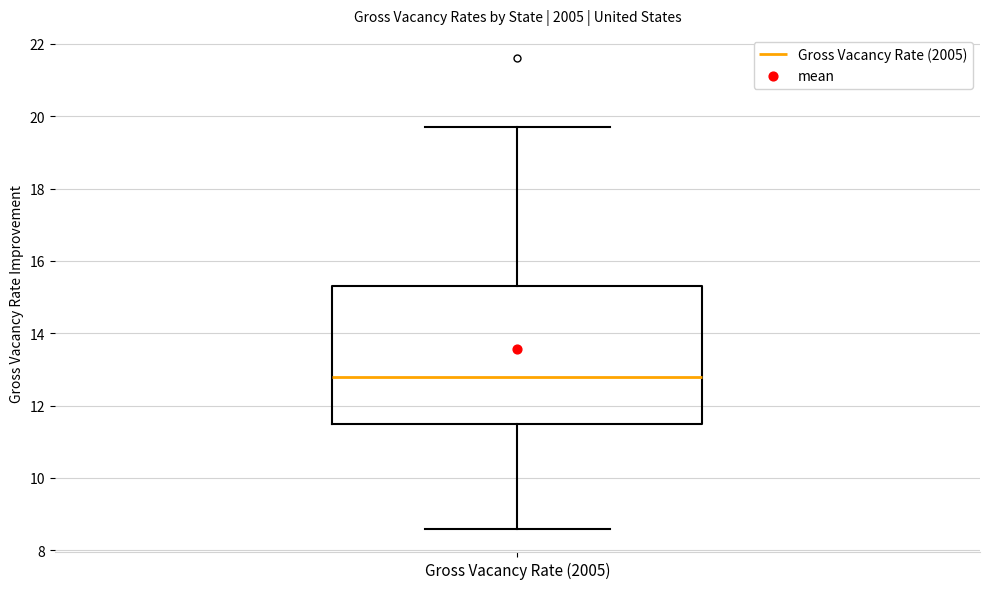

Read this box plot against the y-axis: the position of the median line, the range covered by the box, and the ends of both whiskers. The values are not printed on the chart, so give them approximately, as read against the axis.

median 12.8, box 11.6 to 15.4, whiskers 8.6 to 19.8